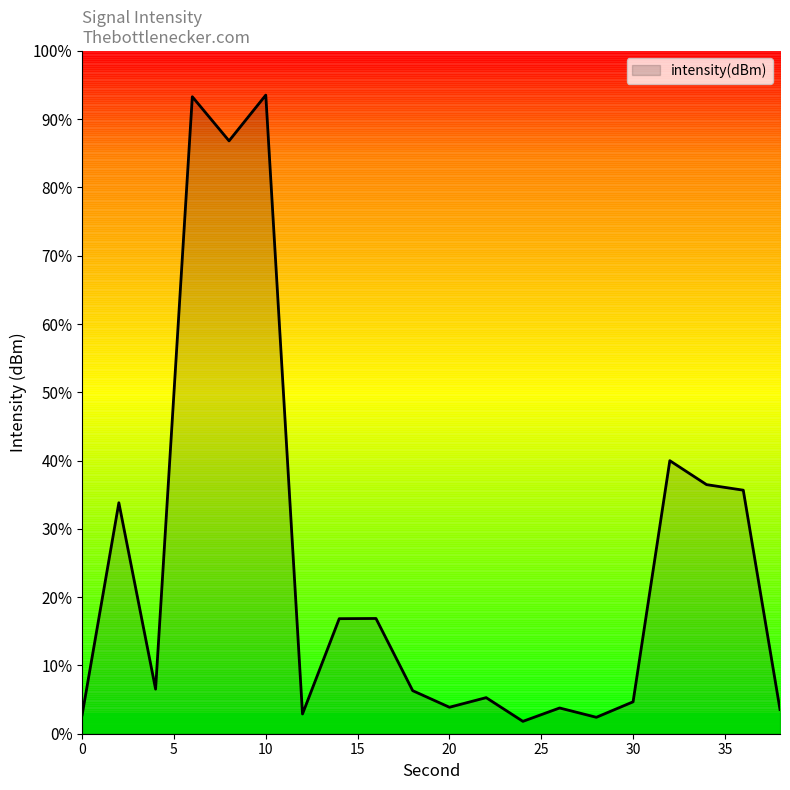

What is the smallest value displayed?

1.8